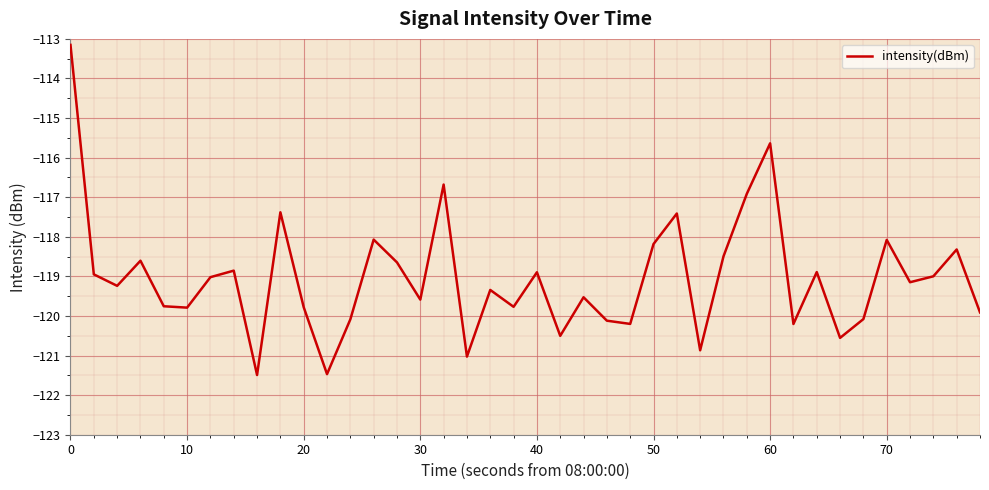

Does the chart have visible grid lines?

Yes